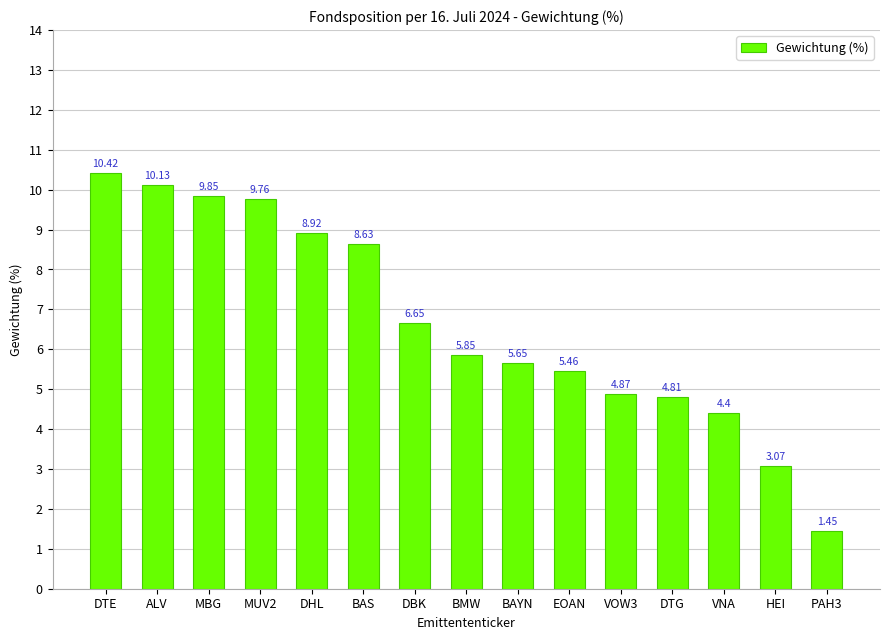

What is the difference between the values at BMW and DTG?

1.0